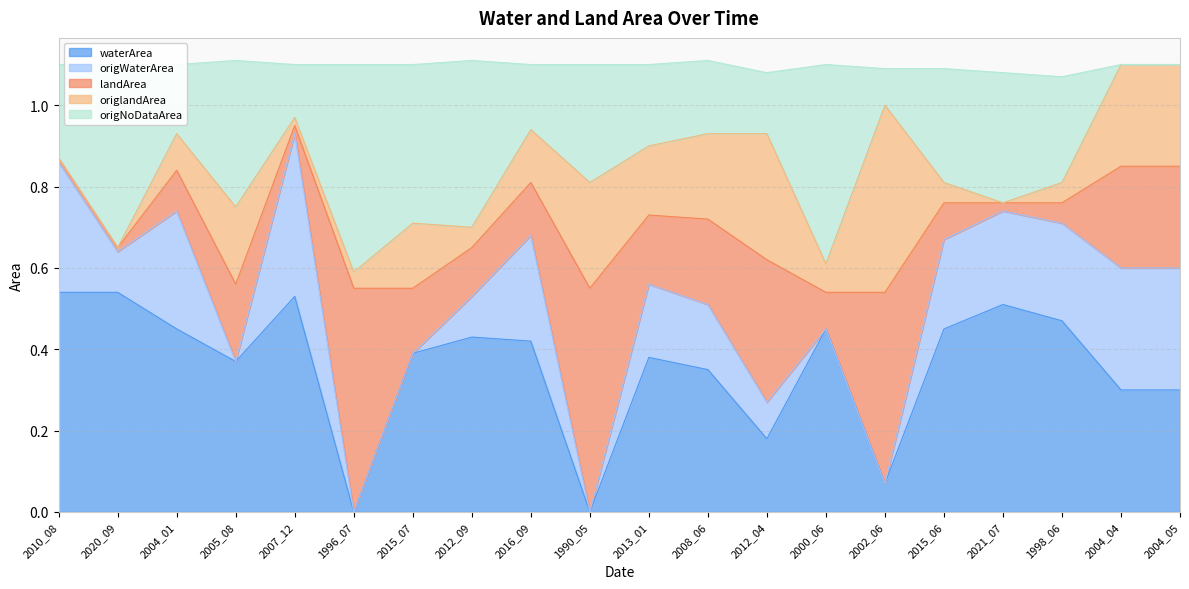

What is the total value across all series at 2004_04?

1.1